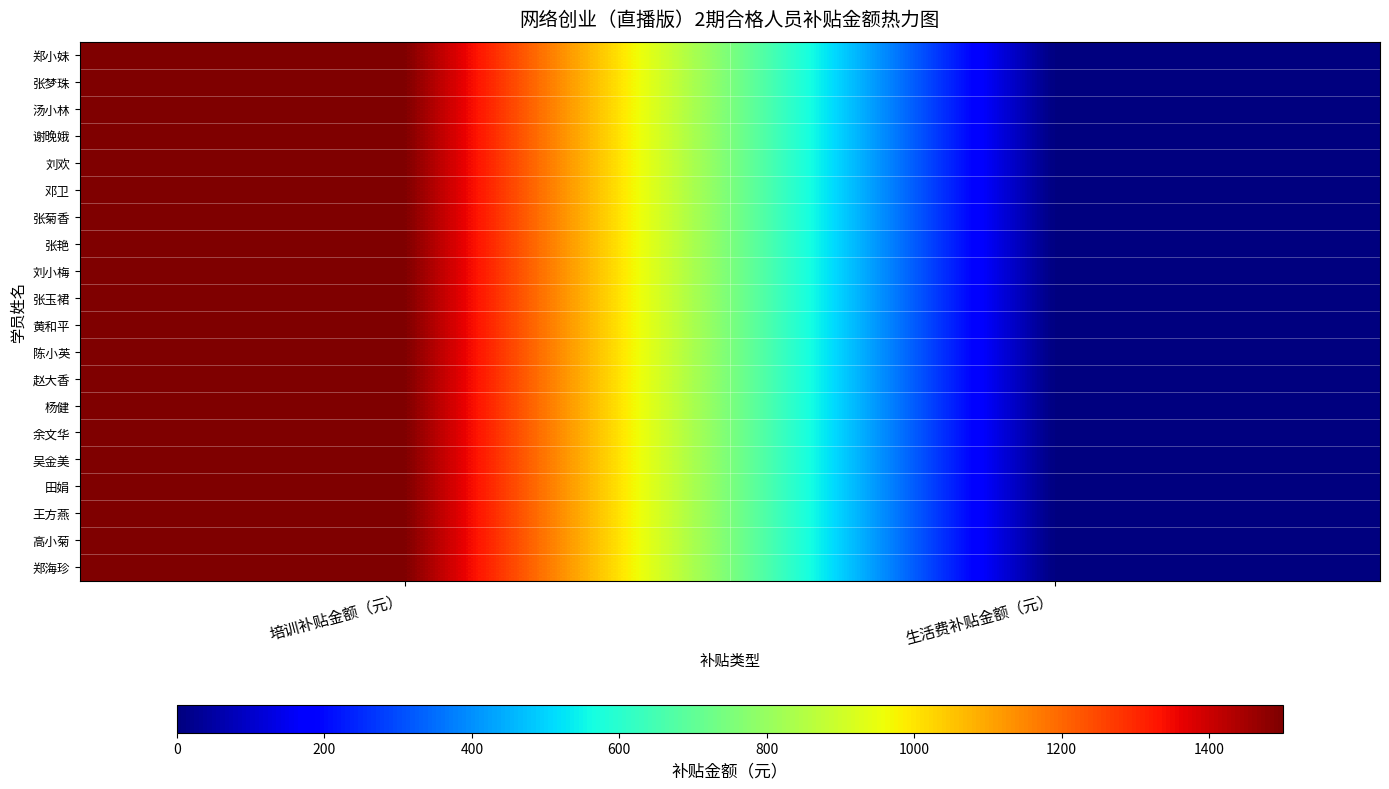

Which series has the widest spread of values?

郑小妹